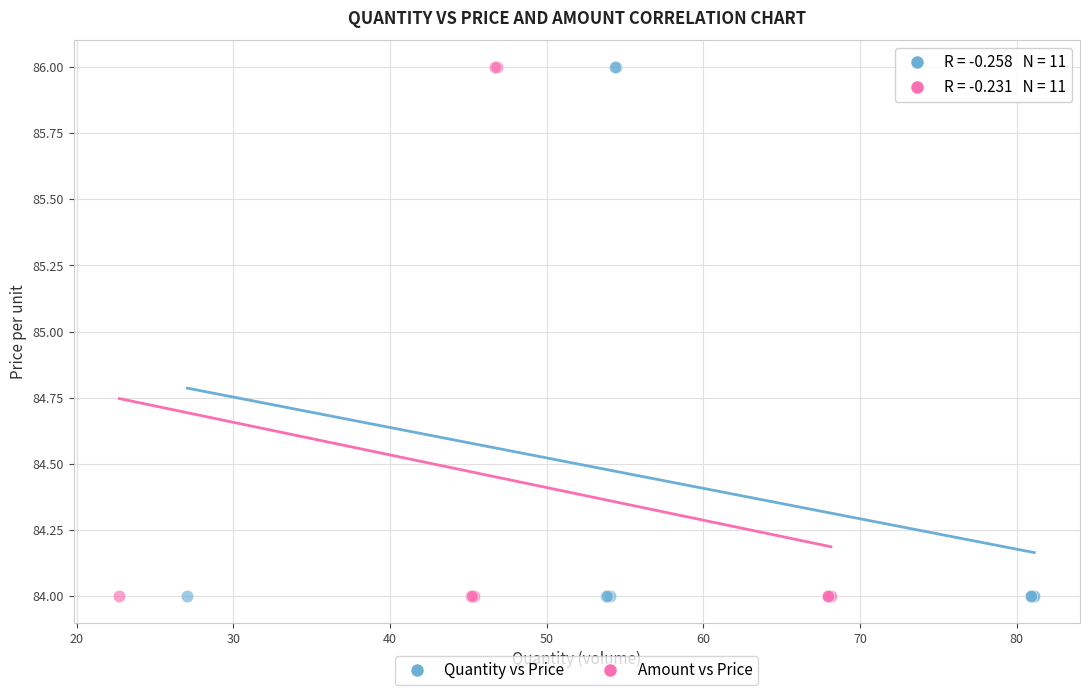

What are all the series names shown in the legend?

Quantity vs Price, Amount vs Price